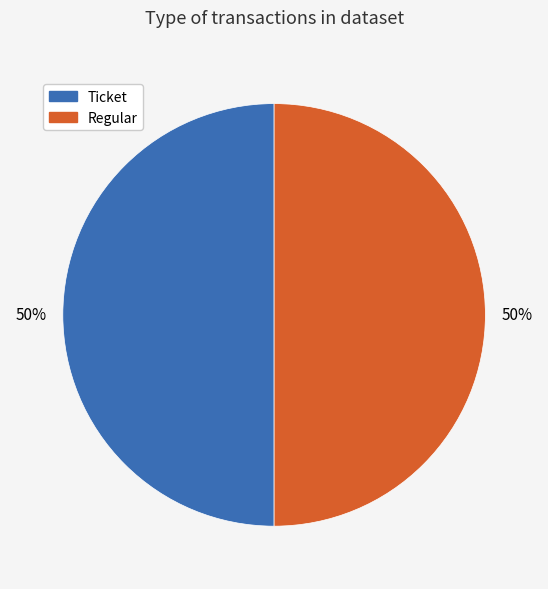

Is it true that Regular is 42% of the pie?

False